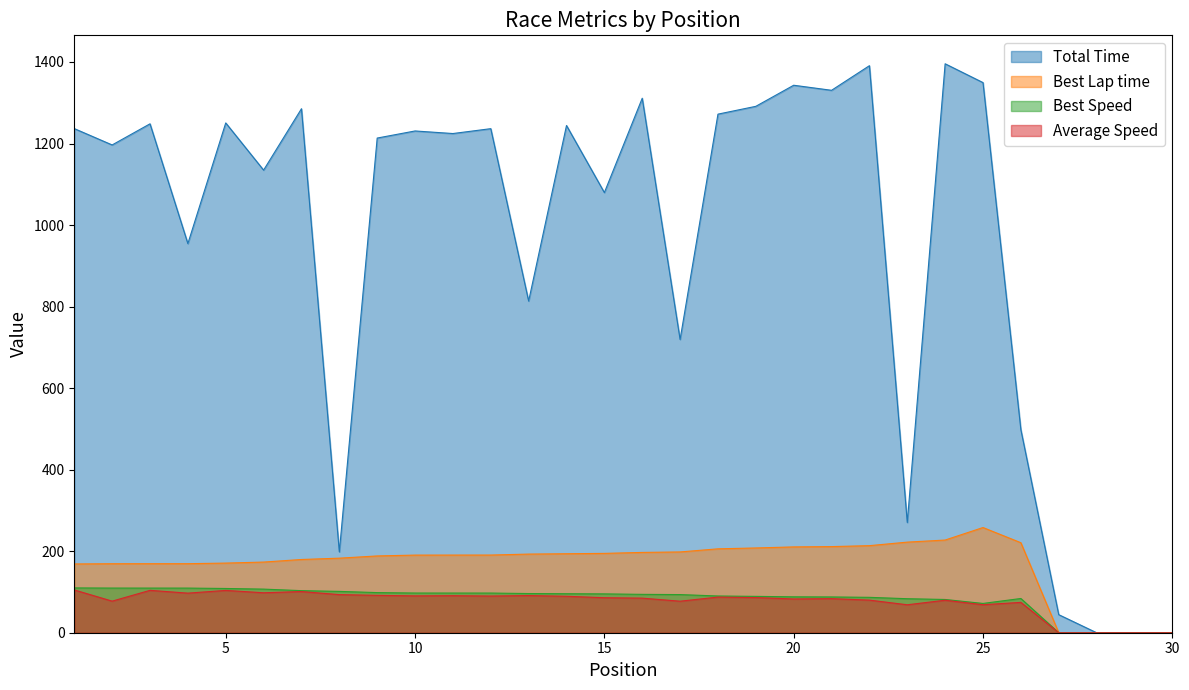

How many lines are shown in the chart?

4